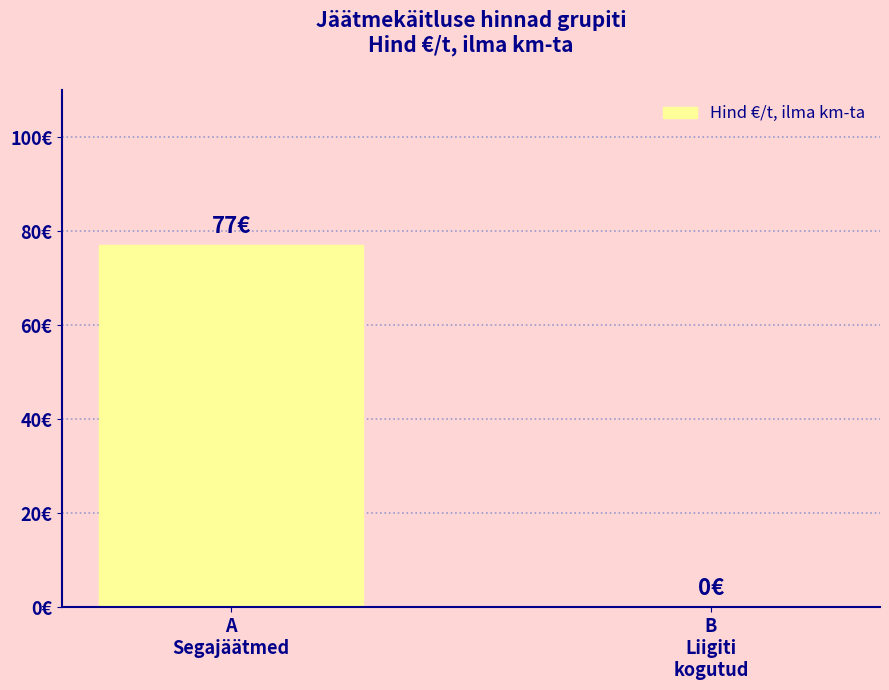

Are the bars horizontal?

No